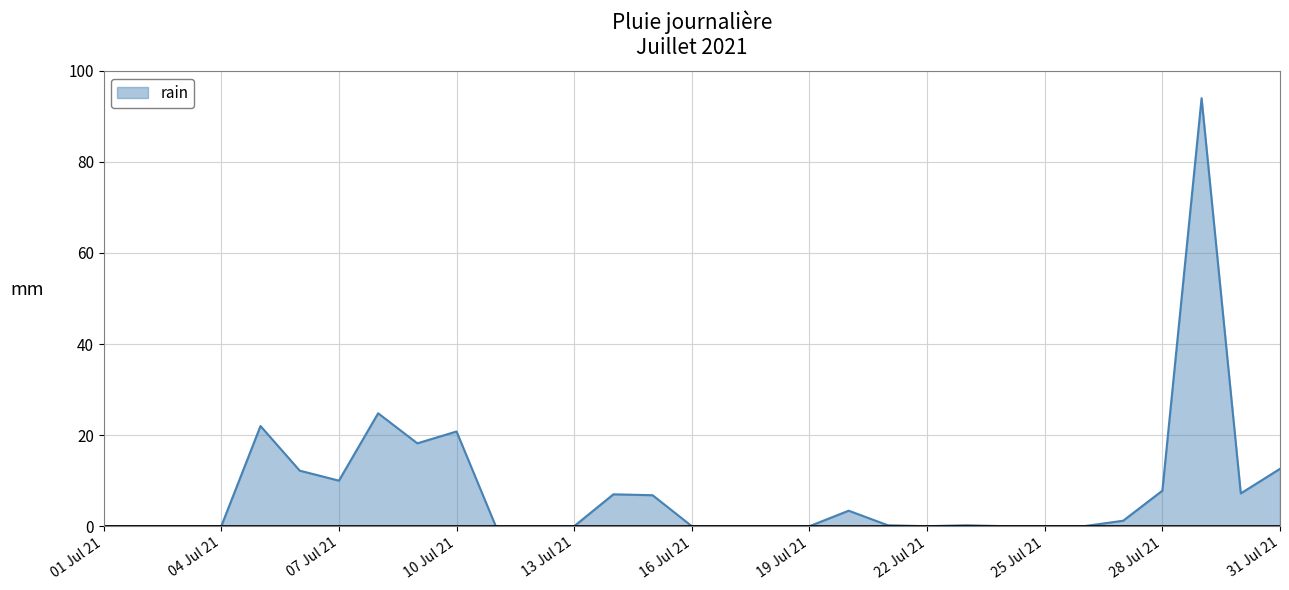

What is the difference between the maximum and minimum values?

94.0